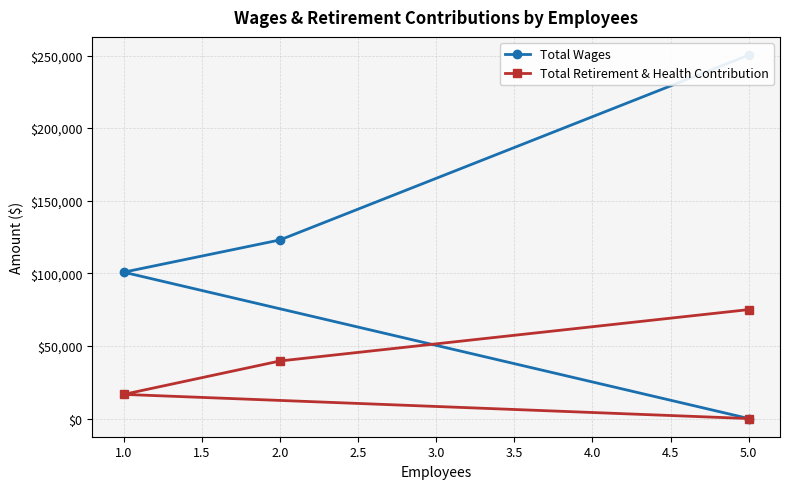

Reading left to right, what are all the values shown in this chart?

Total Wages: 250317	123001	100793	0
Total Retirement & Health Contribution: 75033	39654	16638	0